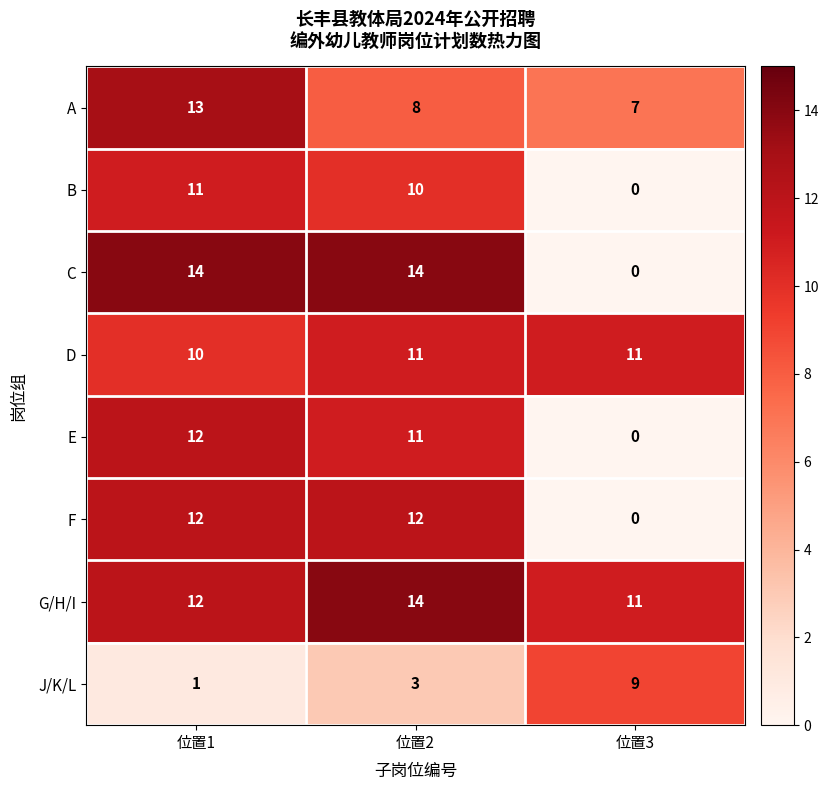

How many categories are shown in the chart?

3